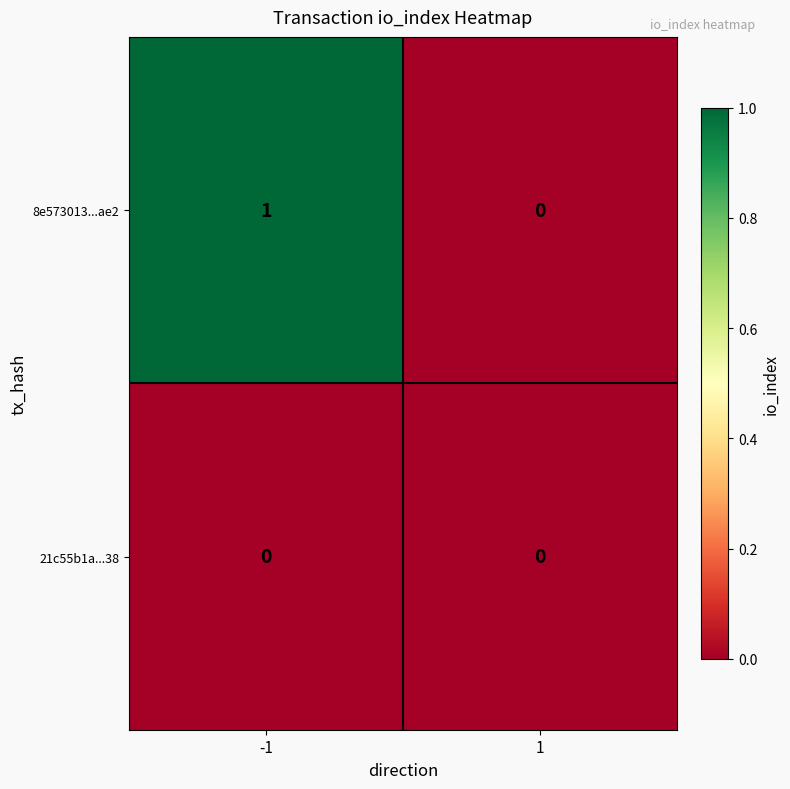

What is the greatest value displayed?

1